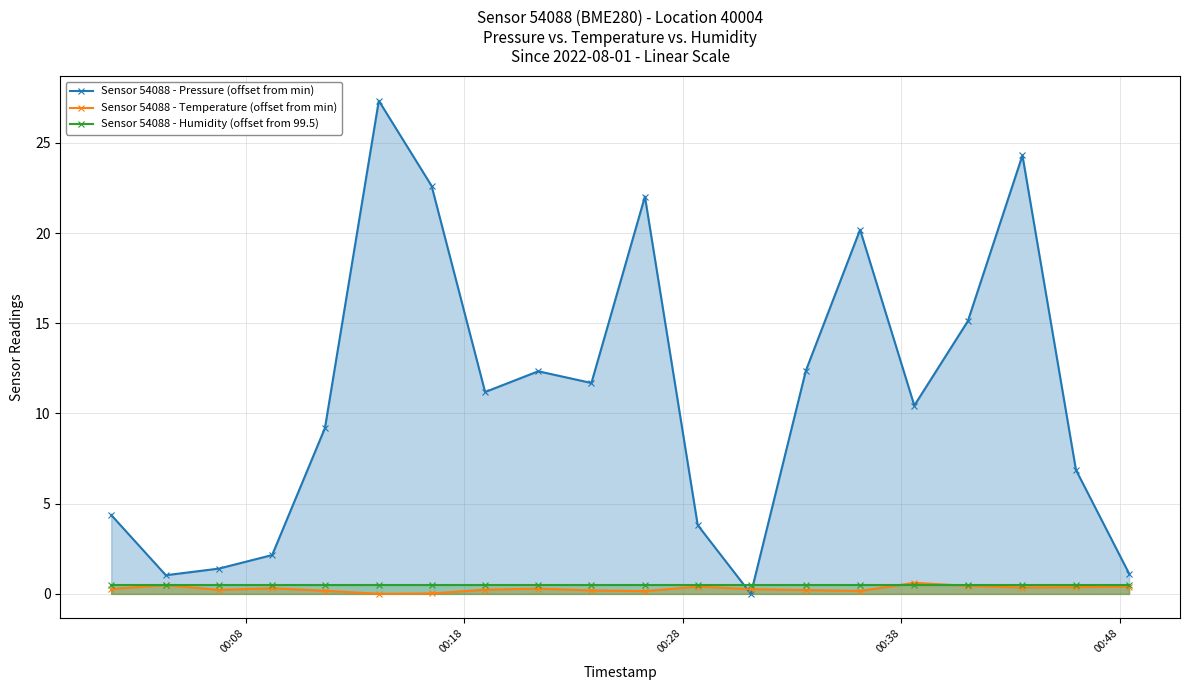

After their last crossing, which series has the higher values: Sensor 54088 - Humidity (offset from 99.5) or Sensor 54088 - Temperature (offset from min)?

Sensor 54088 - Humidity (offset from 99.5)